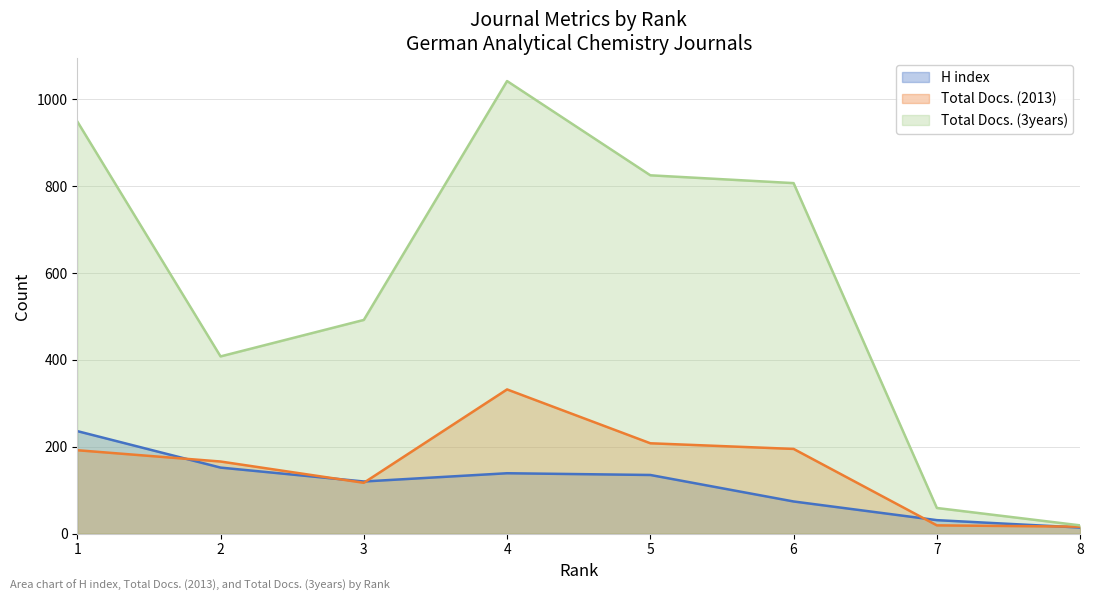

Which series changed the most between 5 and 7?

Total Docs. (3years)